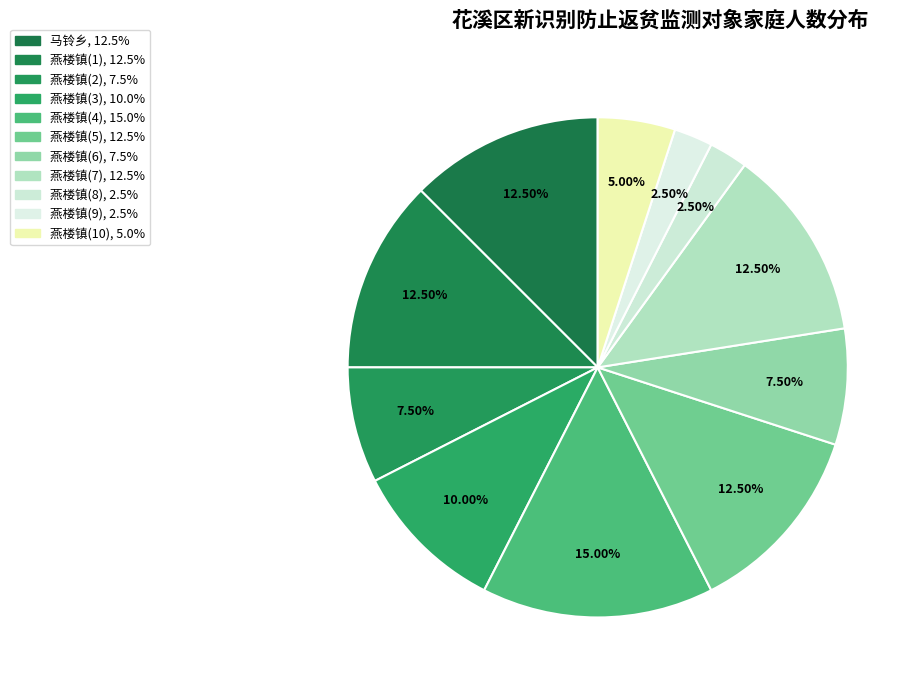

Count the number of slices in the pie.

11